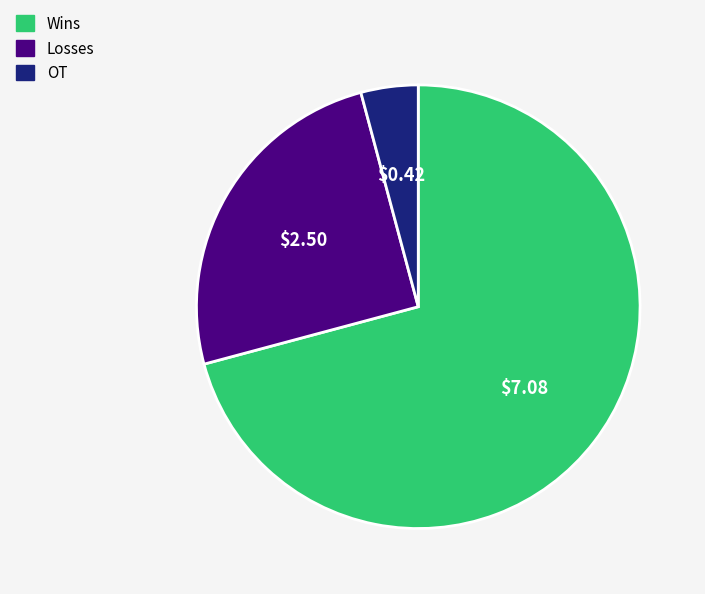

Do OT and Losses together represent more than half of the pie?

No